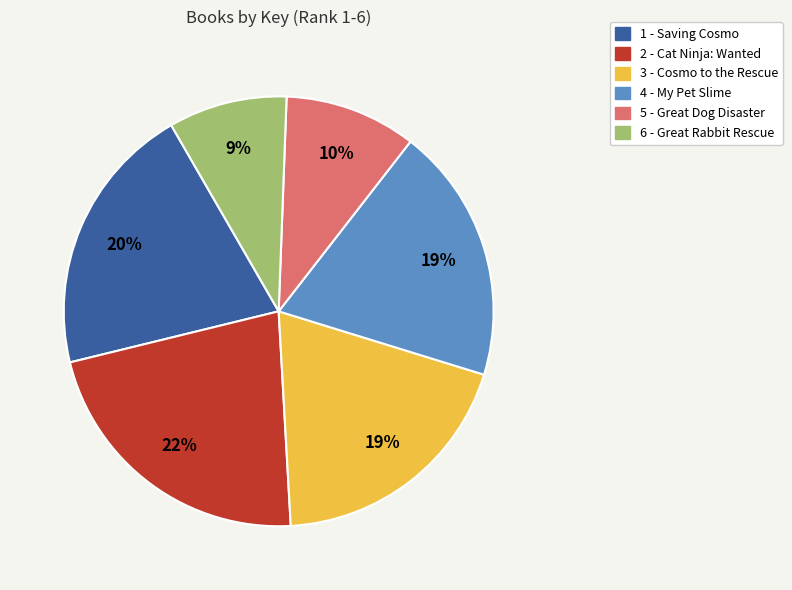

Does 2 - Cat Ninja: Wanted account for over 50% of the chart?

No